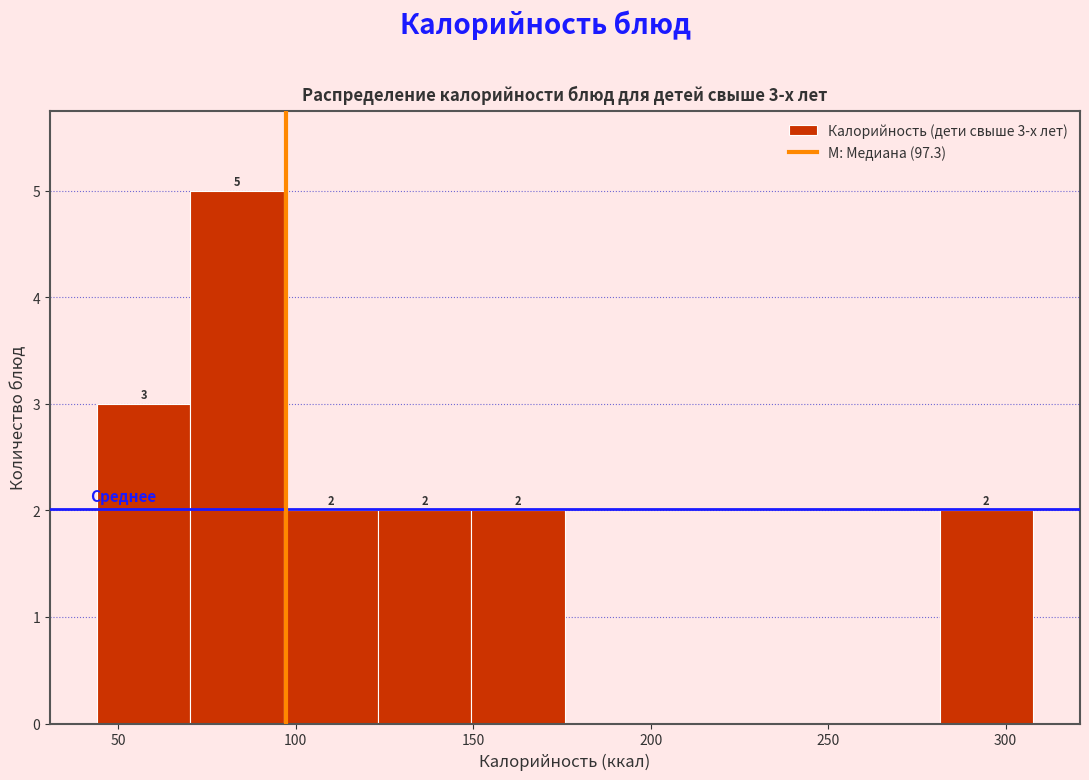

Over which range of the x-axis is the bar tallest?

70 to 95